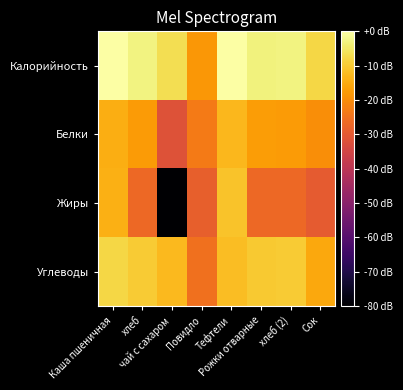

Rank the series at Каша пшеничная from lowest to highest value.

Белки, Жиры, Углеводы, Калорийность